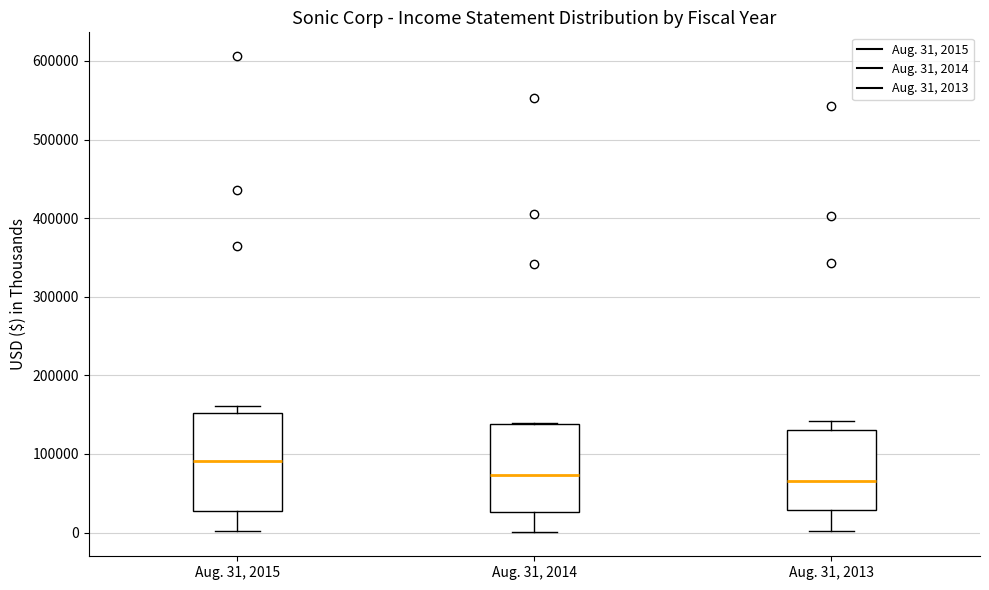

Comparing the boxes themselves (not the whiskers), which one is the tallest?

Aug. 31, 2015